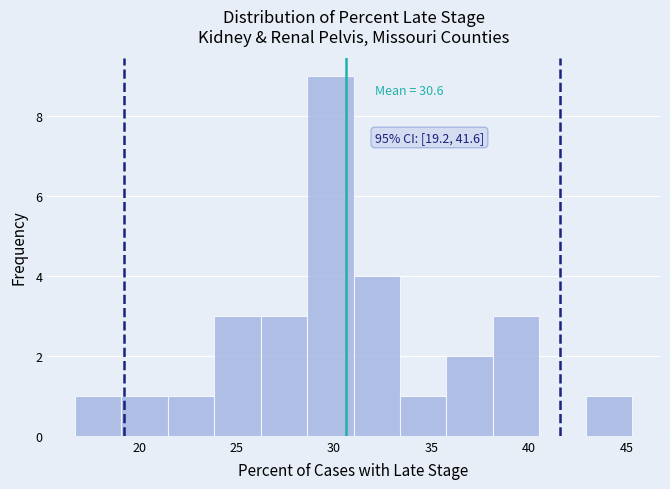

Over which range of the x-axis is the bar tallest?

28.5 to 31.0